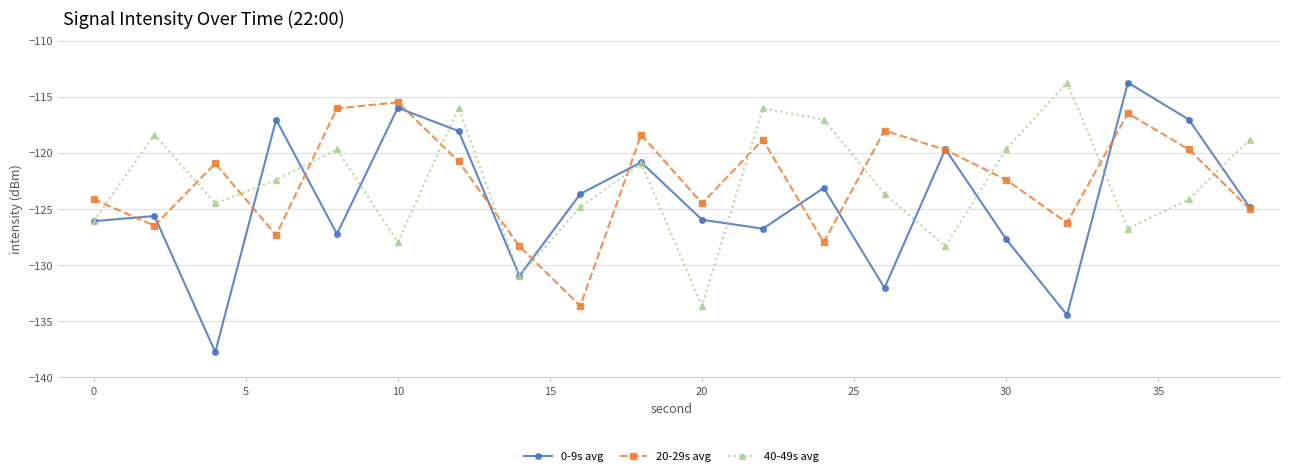

Which series has the widest spread of values?

0-9s avg